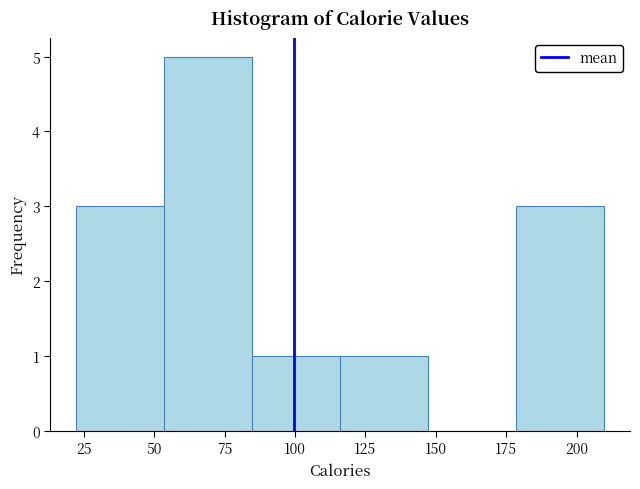

Reading left to right, list every bar in this chart as the range it spans on the x-axis followed by its height. Neither the bar edges nor the heights are printed on the chart, so give them approximately, as read against the axes.

20 to 55: 3
55 to 85: 5
85 to 115: 1
115 to 145: 1
145 to 180: 0
180 to 210: 3